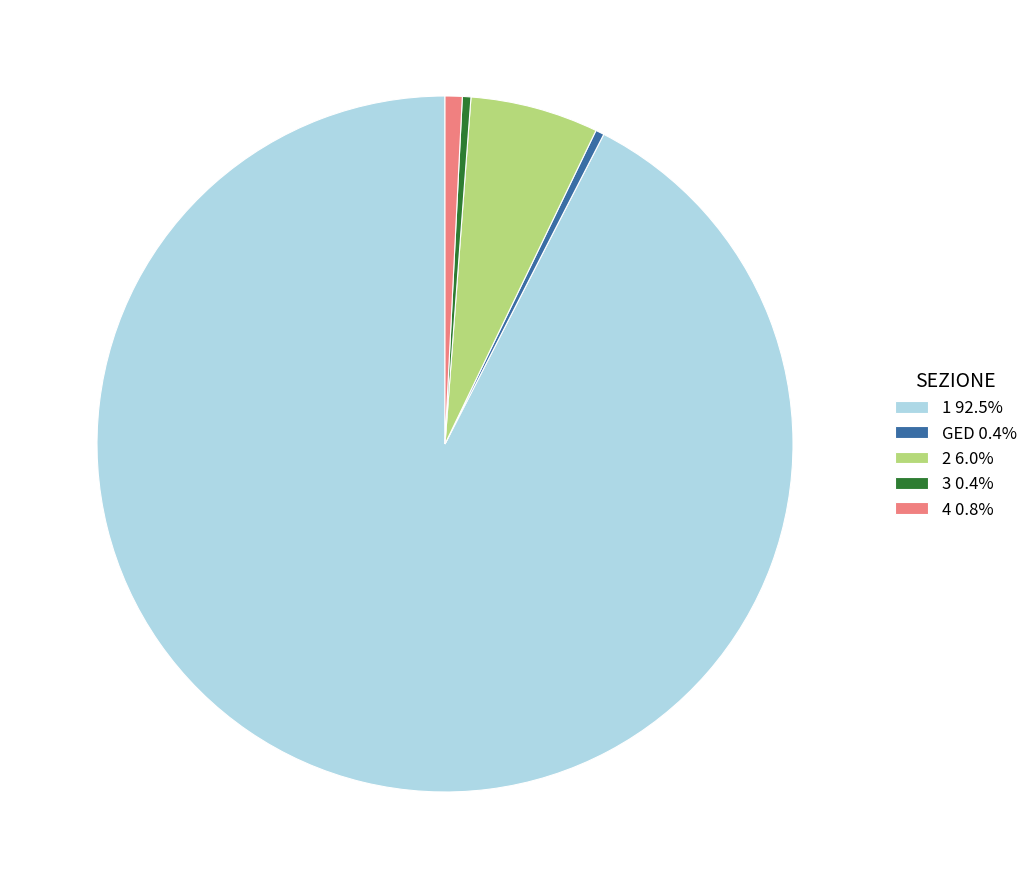

Approximately how many times larger is the value at 1 92.5% compared to 3 0.4%?

233.0